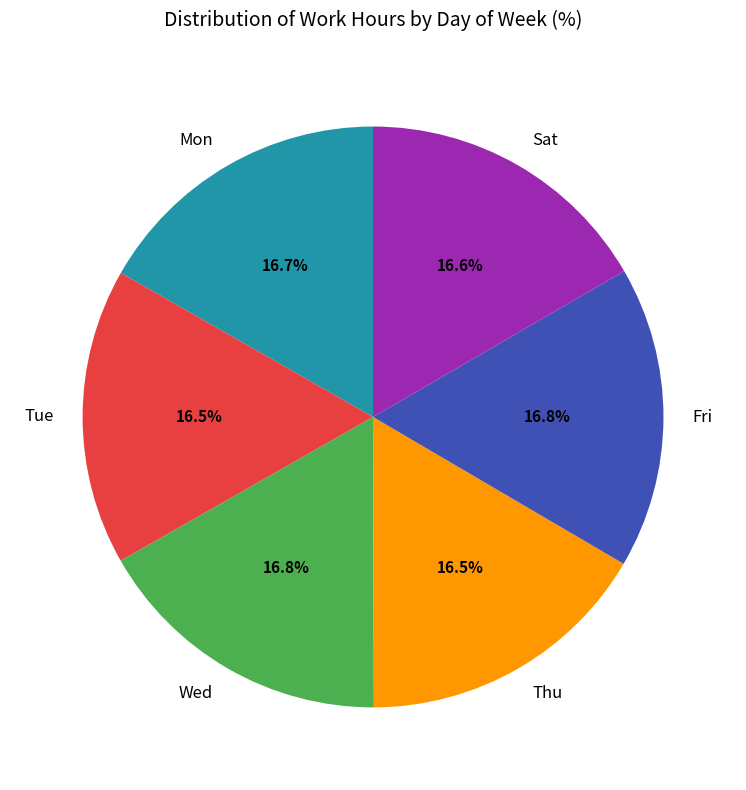

Is the sum of Thu and Sat greater than half?

No